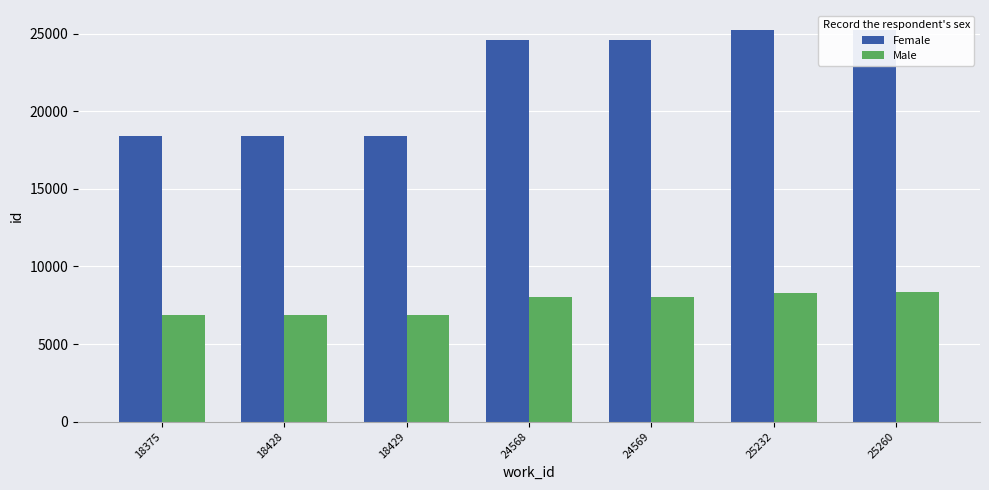

Where is Female nearest to the value 21817?

24568